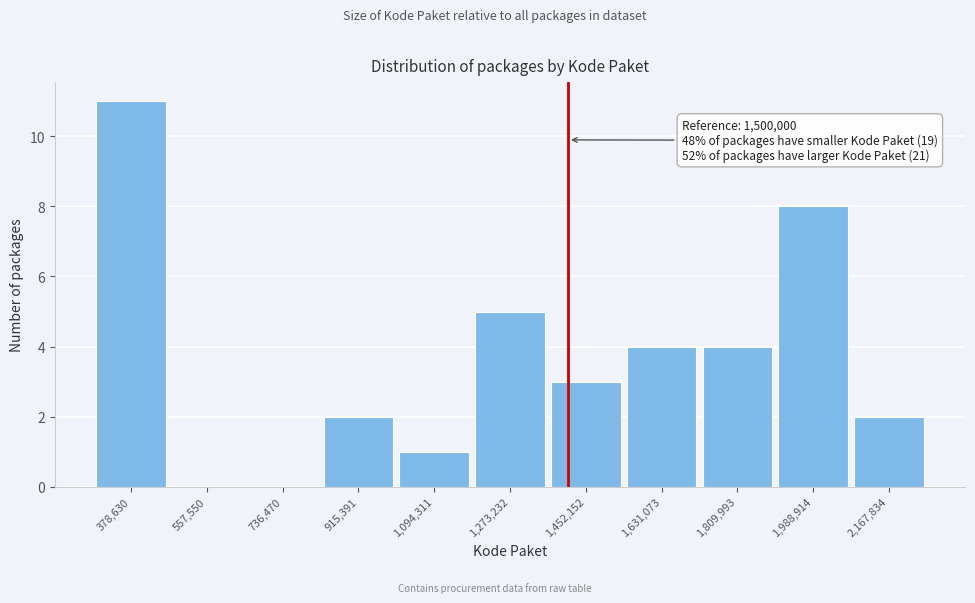

Reading right to left, extract all data points from this chart.

2,167,834=2	1,988,914=8	1,809,993=4	1,631,073=4	1,452,152=3	1,273,232=5	1,094,311=1	915,391=2	736,470=0	557,550=0	378,630=11